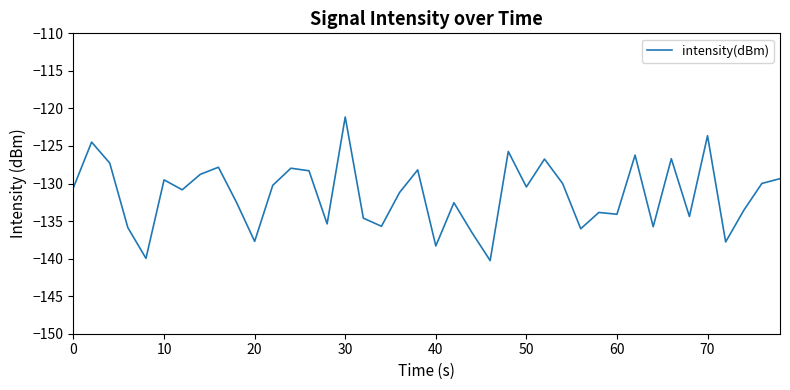

What is the difference between the maximum and second lowest values?

18.8